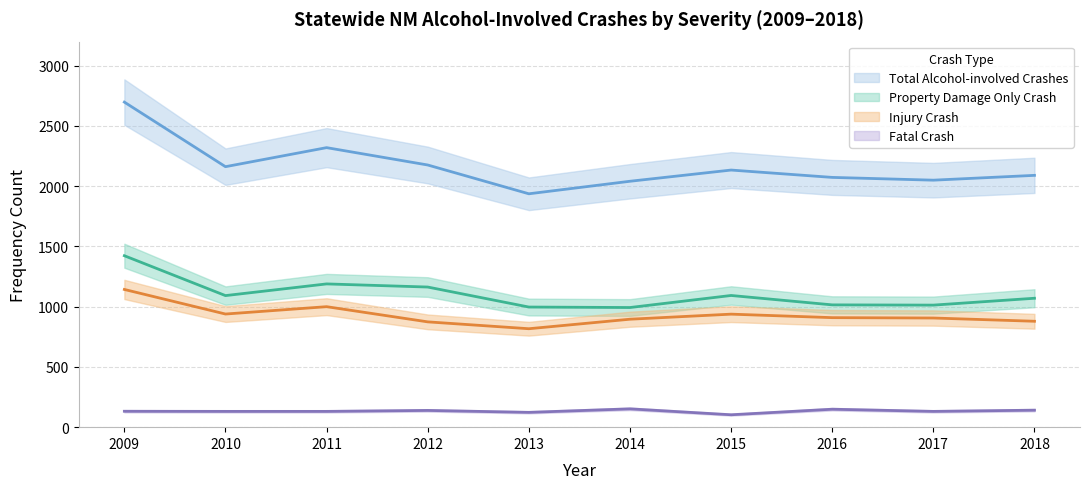

True or false: Total Alcohol-involved Crashes and Property Damage Only Crash intersect in this chart.

False